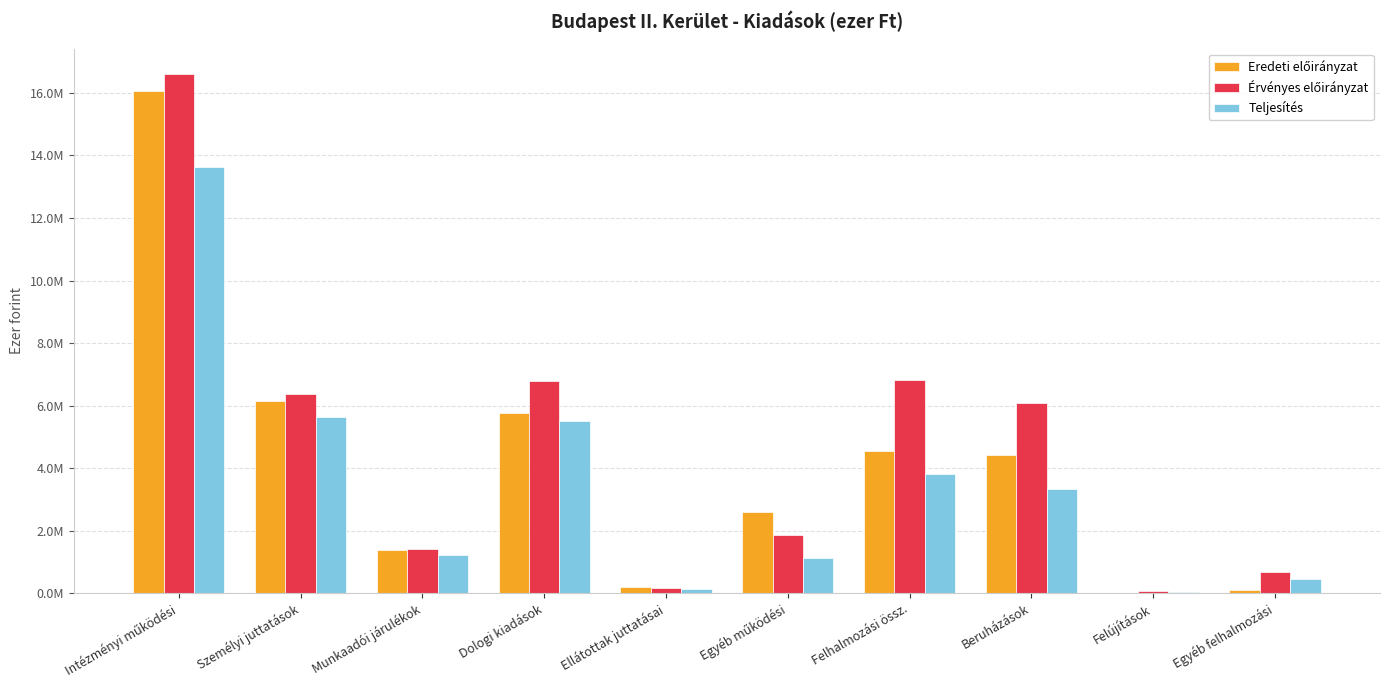

Which series changed the most between Intézményi működési and Személyi juttatások?

Érvényes előirányzat